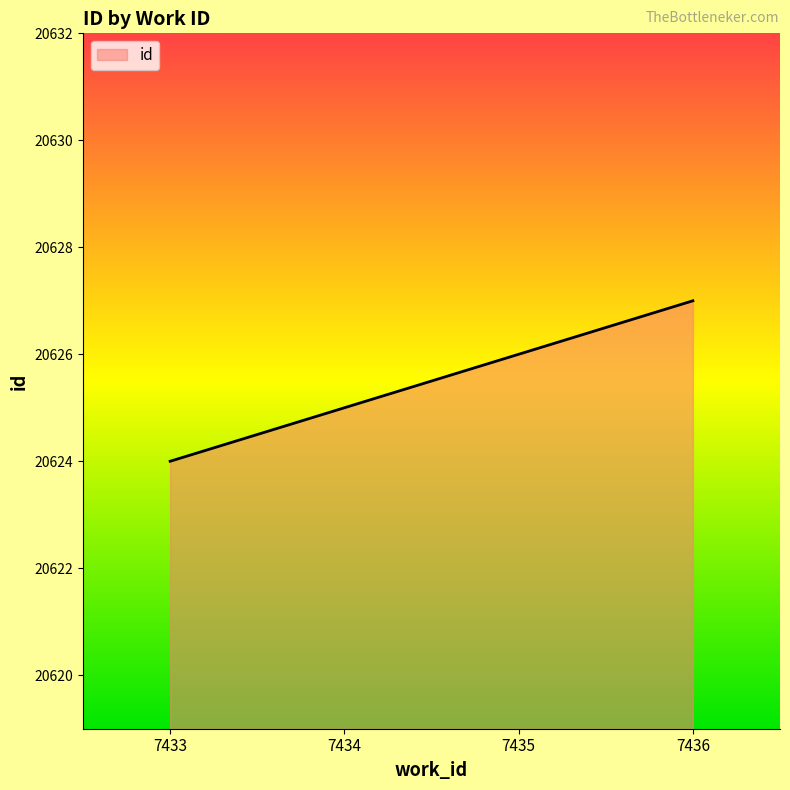

Reading left to right, list all the values displayed in this chart.

7433=20624	7434=20625	7435=20626	7436=20627